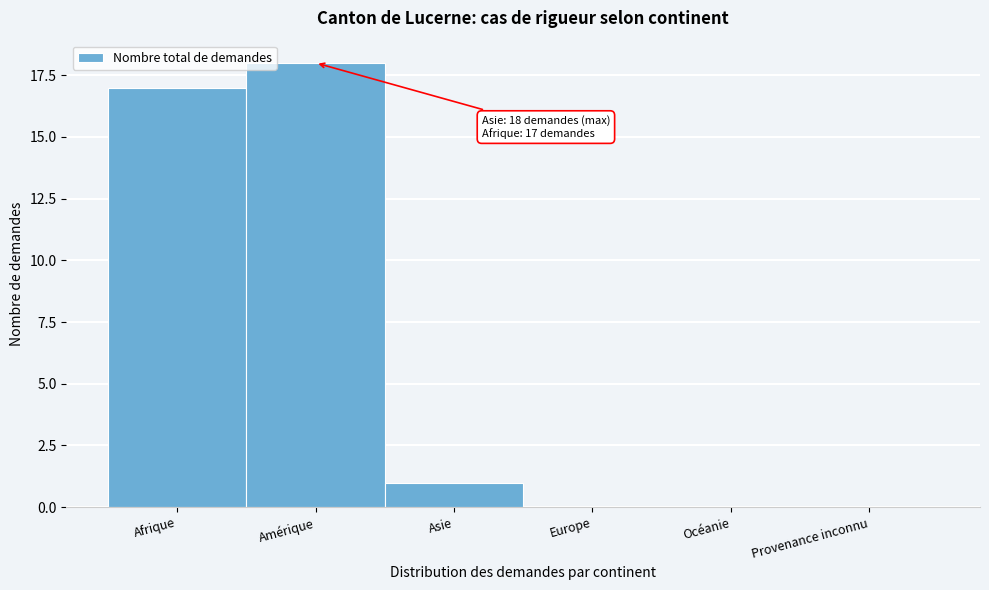

Reading left to right, transcribe all the data shown in this chart.

Afrique=17	Amérique=18	Asie=1	Europe=0	Océanie=0	Provenance inconnu=0